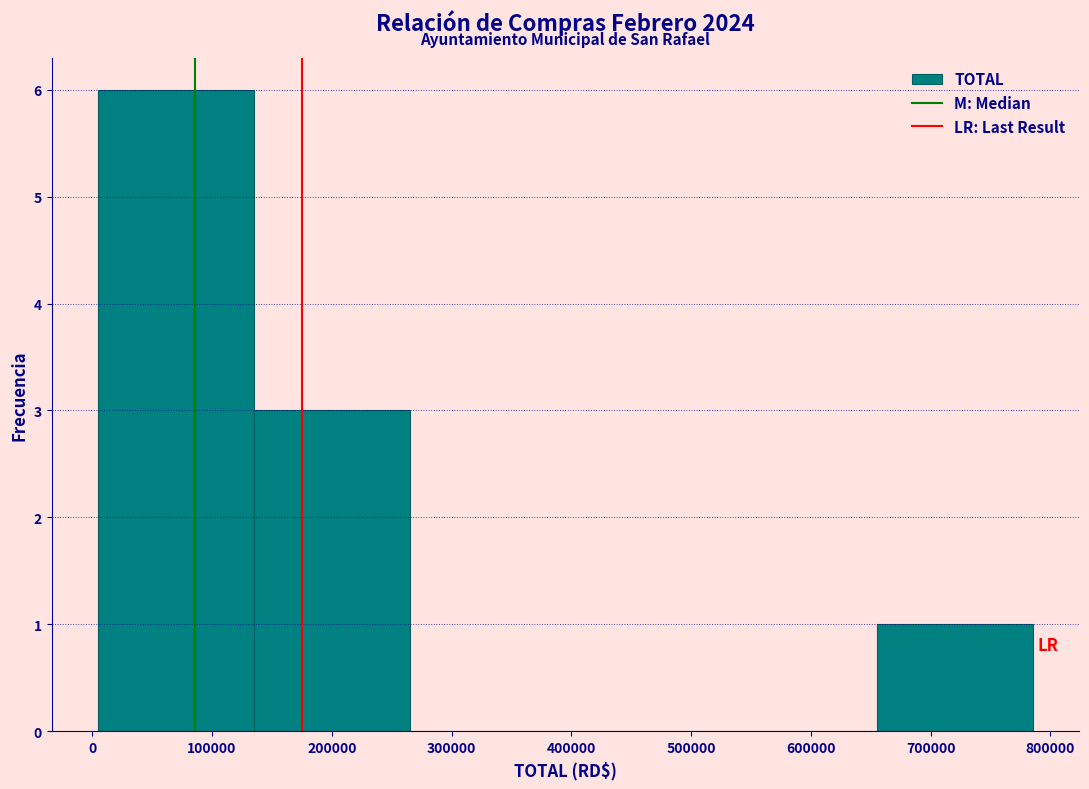

What is the height of the bar covering 660000 to 790000 on the x-axis? Neither the bar edges nor the heights are printed on the chart, so give them approximately, as read against the axes.

1